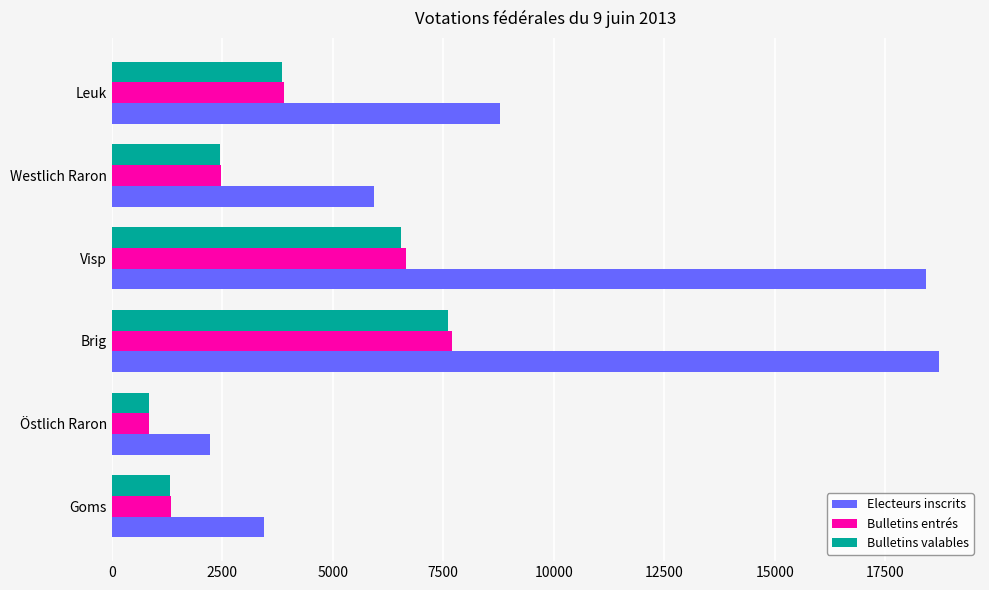

What is the total value across all series at Leuk?

16539